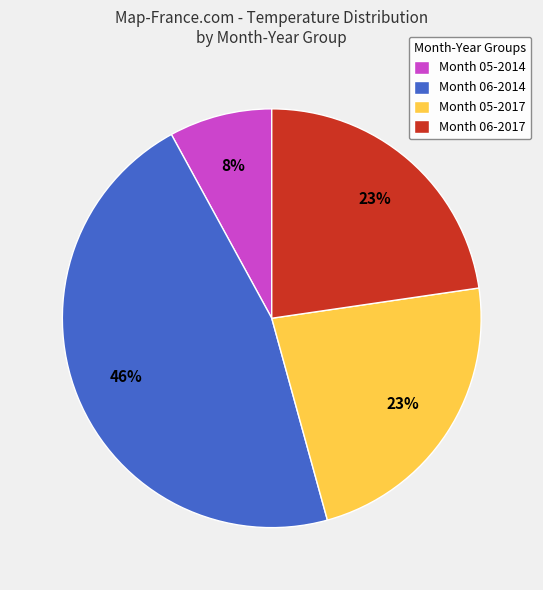

True or false: Month 05-2014 accounts for 2% of the total.

False